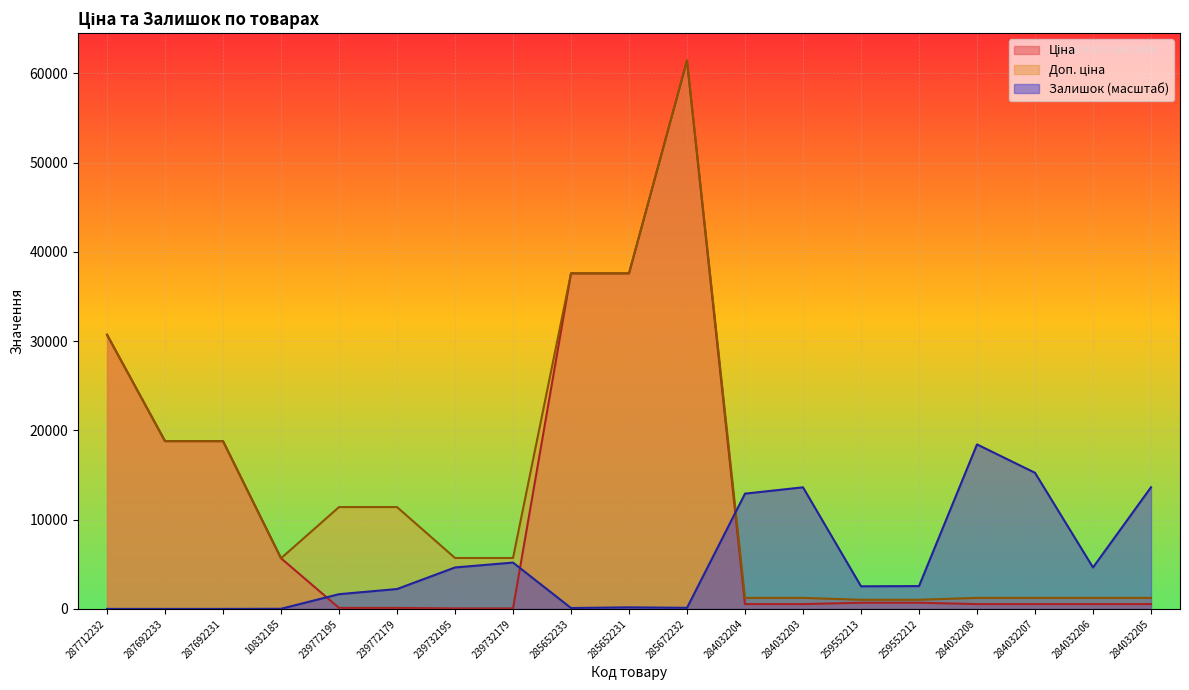

What is the value of the Ціна point at the 17th from the left?

539.0